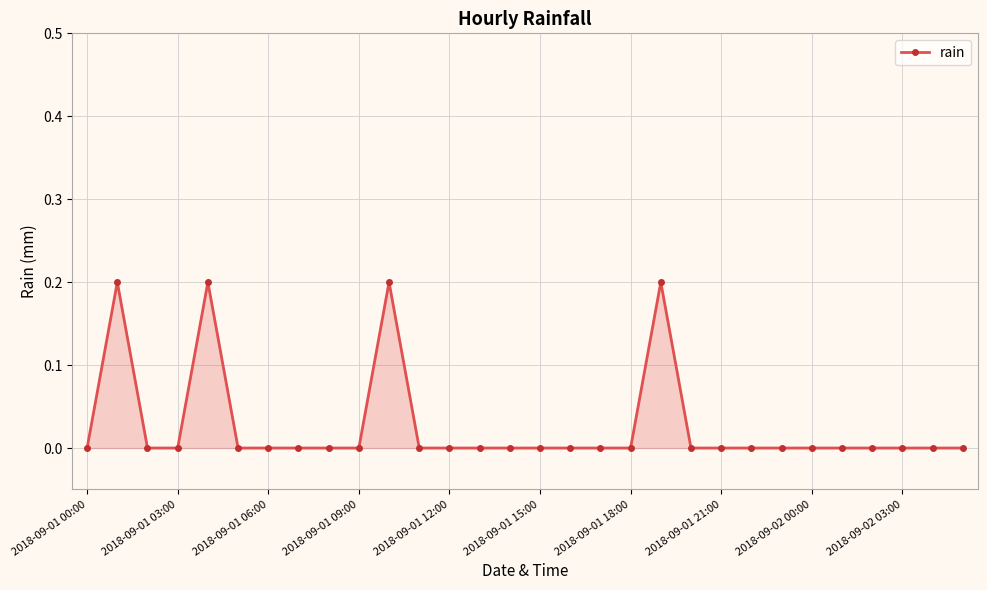

What is the sum of all values?

0.8